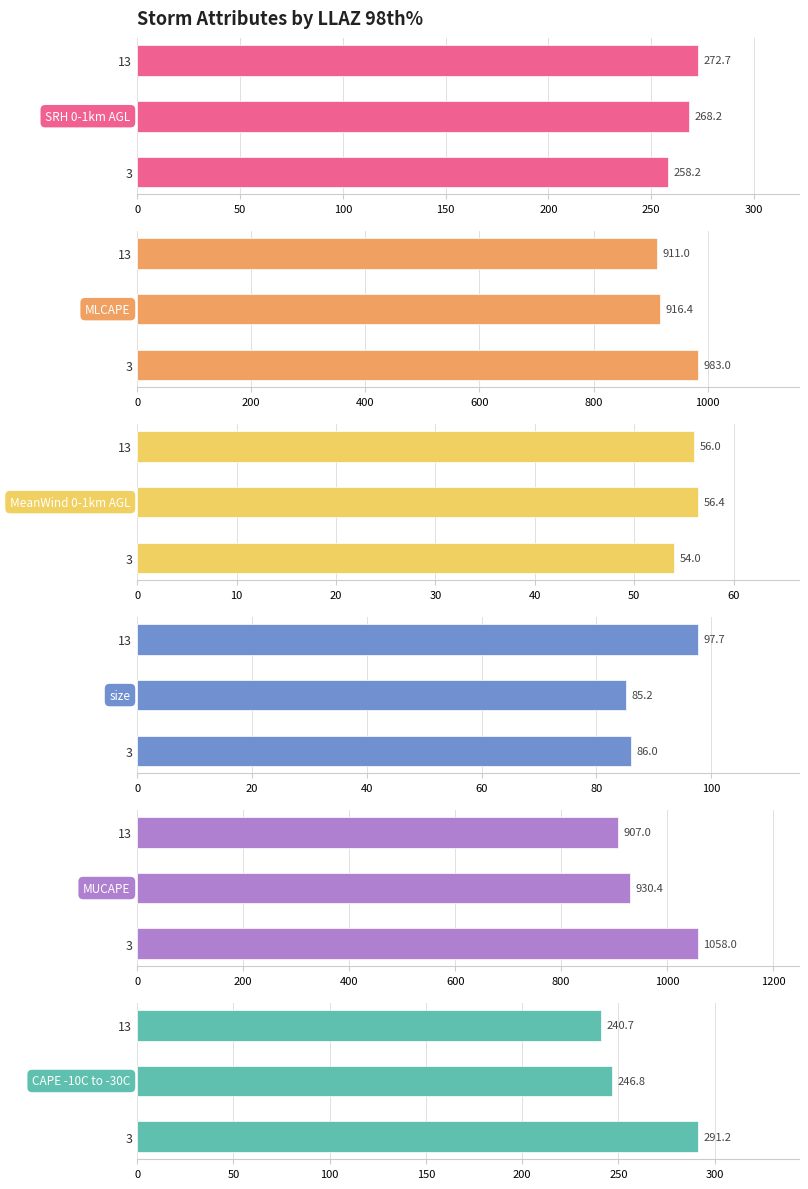

Reading right to left, what are all the values shown in this chart?

SRH 0-1km AGL: 272.7	268.2	258.2
MLCAPE: 911.0	916.4	983.0
MeanWind 0-1km AGL: 56.0	56.4	54.0
size: 97.7	85.2	86.0
MUCAPE: 907.0	930.4	1058.0
CAPE -10C to -30C: 240.7	246.8	291.2